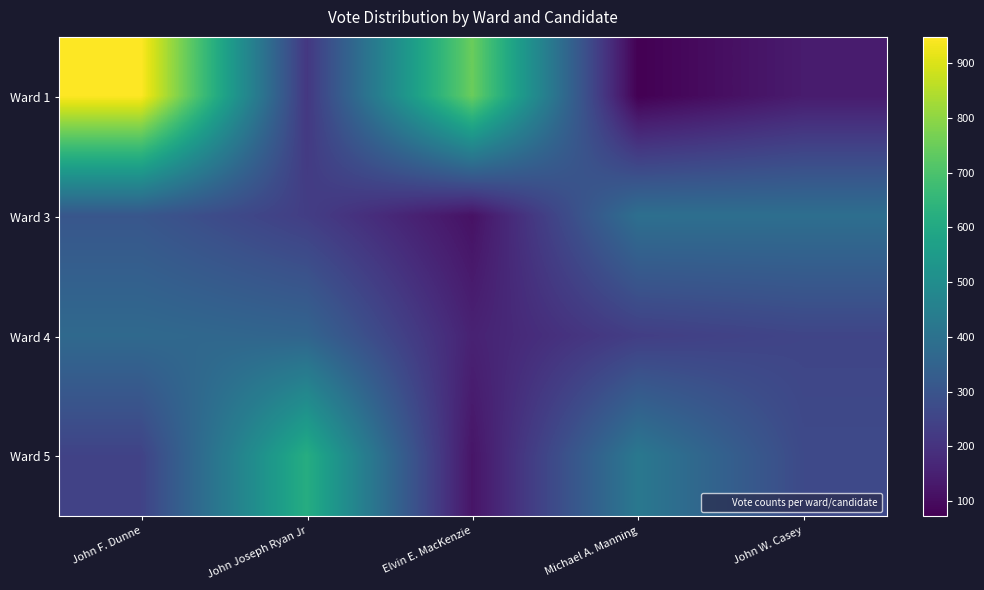

Which series has the largest range (max minus min)?

Ward 1